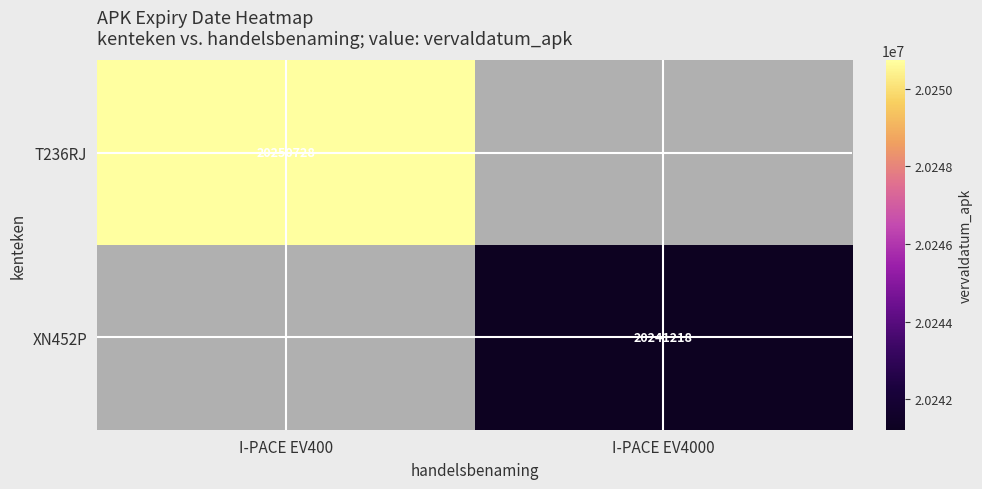

The value of T236RJ at I-PACE EV400 is 9172455. True or false?

False